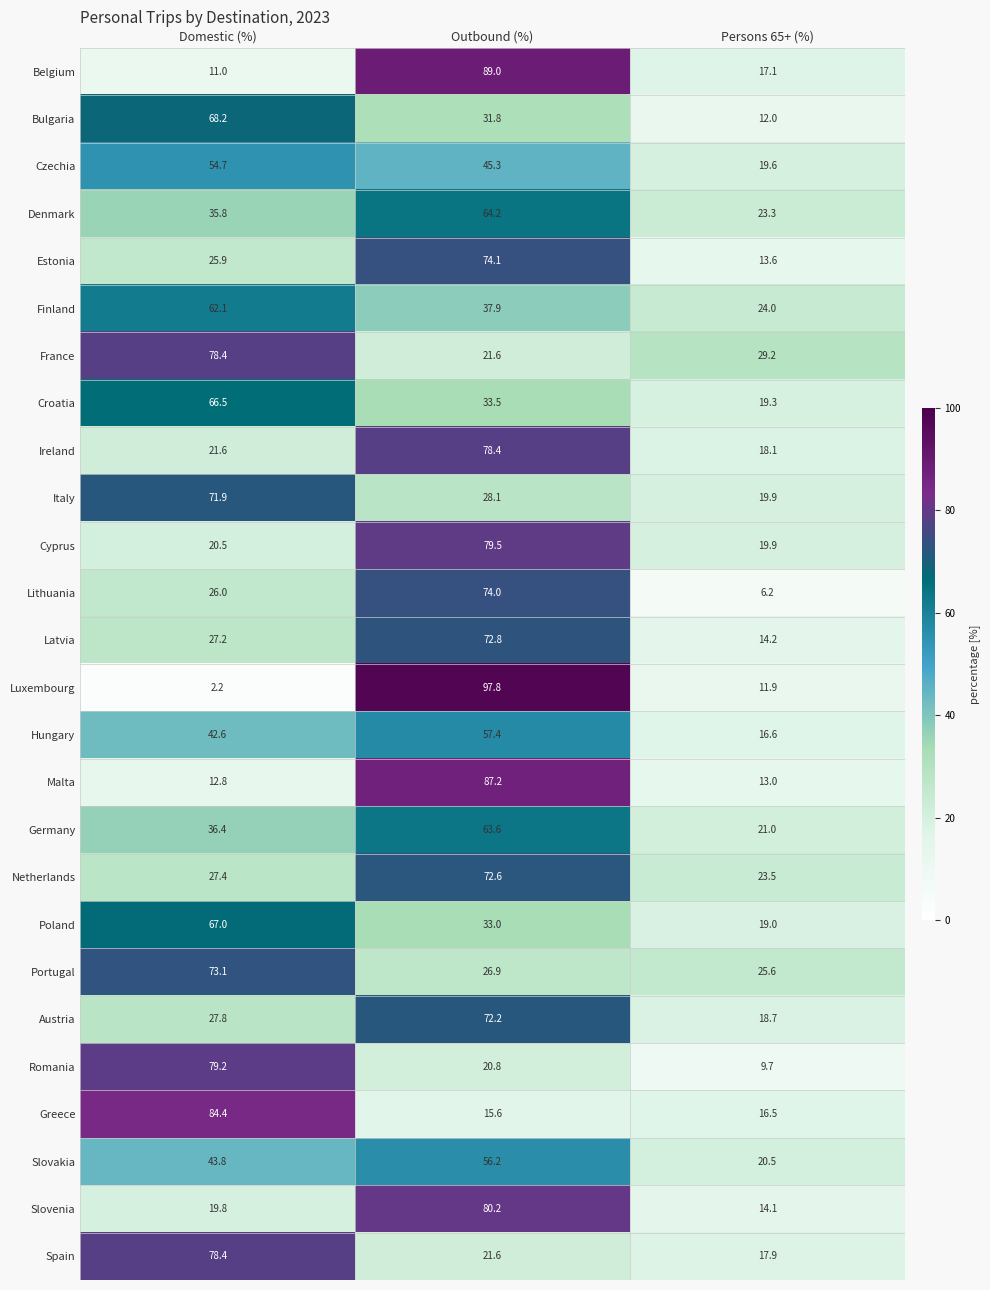

Which series changed the most between Domestic (%) and Outbound (%)?

Luxembourg